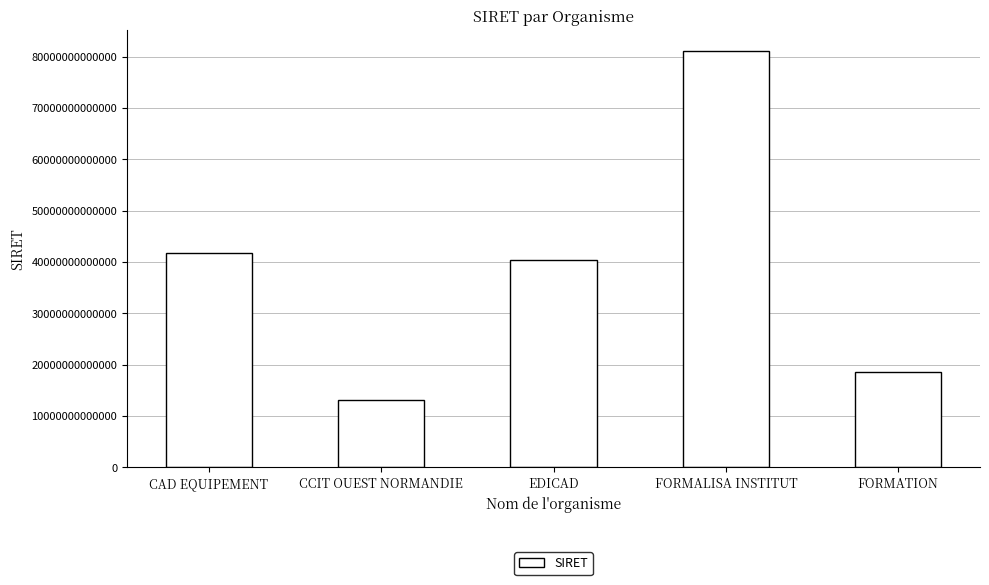

What is the ratio of the value at FORMALISA INSTITUT to the value at FORMATION?

4.4